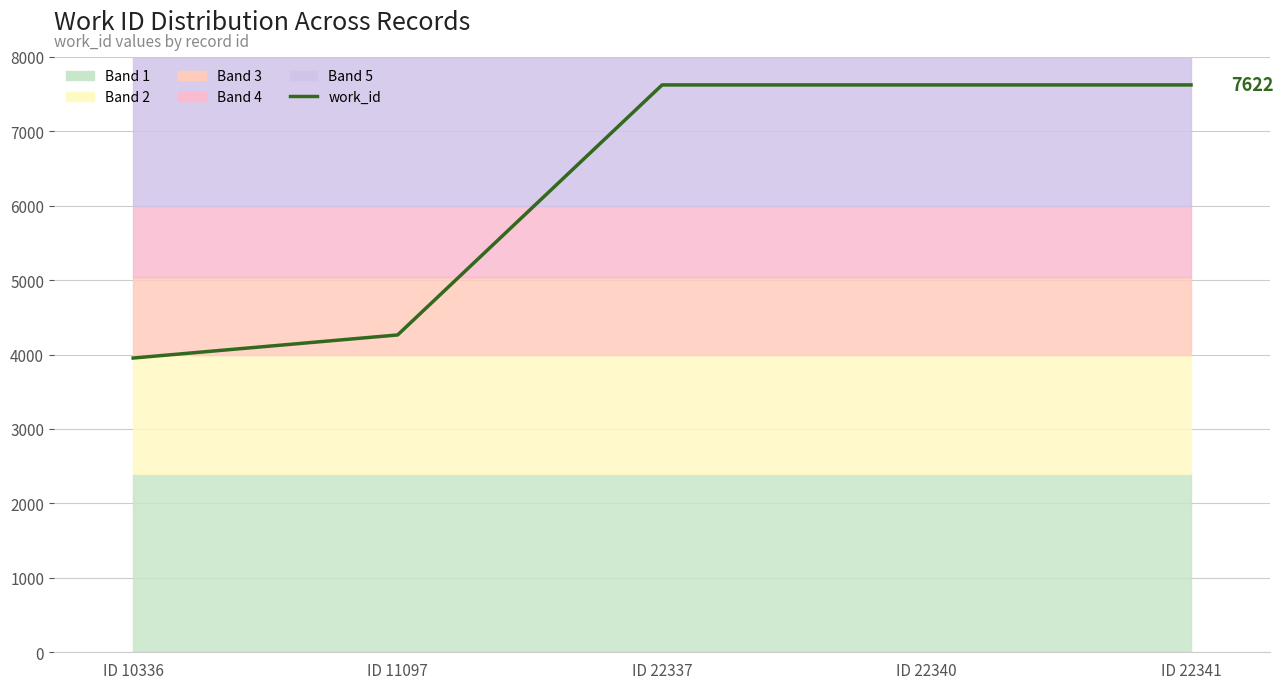

Reading right to left, what are all the values shown in this chart?

7622	7622	7622	4263	3953